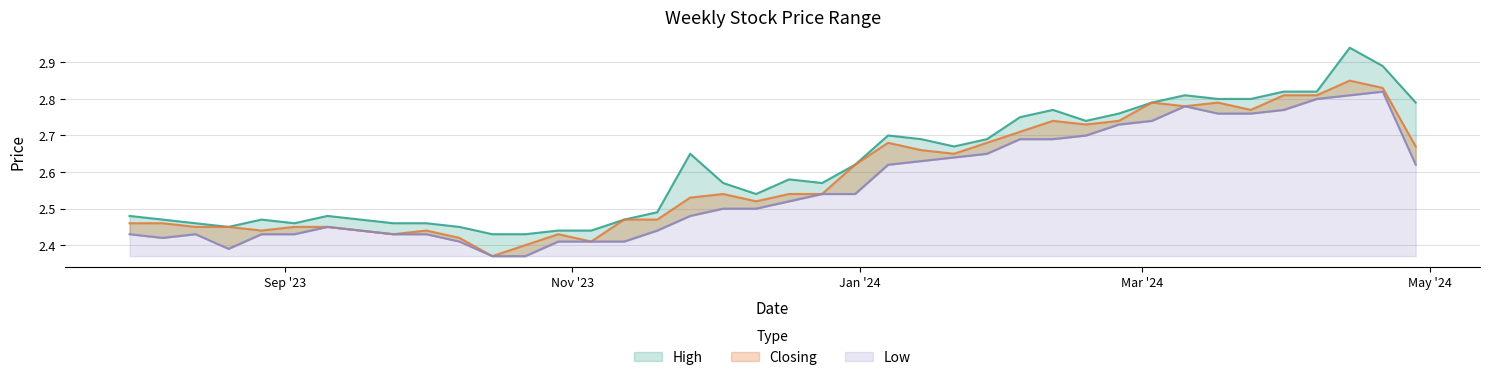

Rank the series by their maximum value, from highest to lowest.

High, Closing, Low